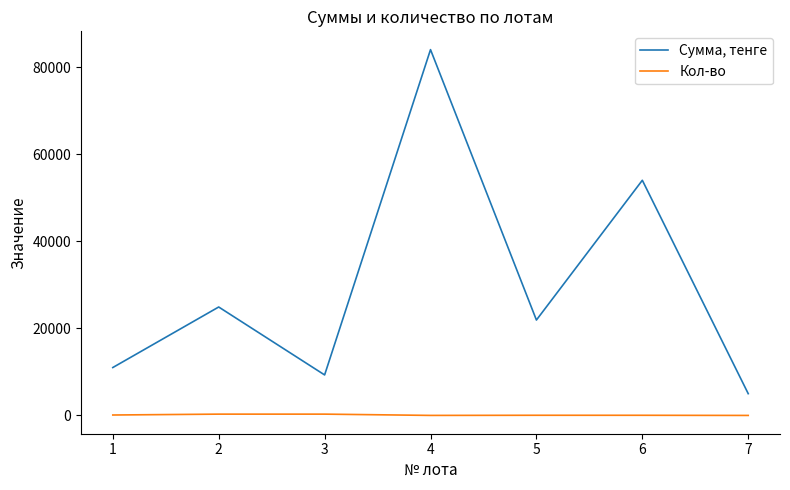

At which category is the sum across all series the highest?

4